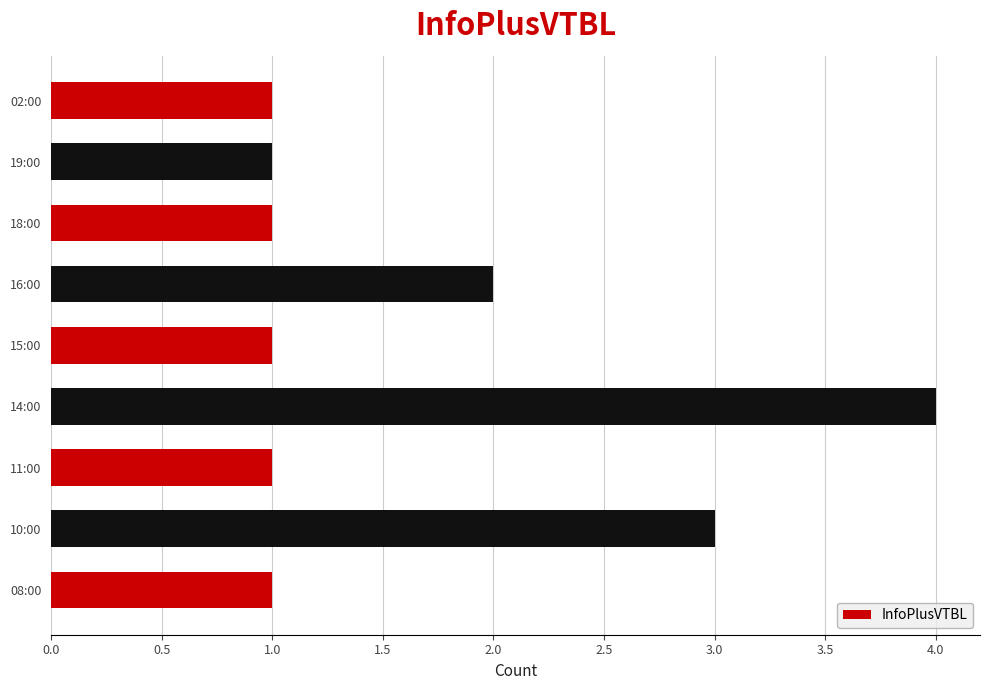

Is it true that the value at 14:00 is 2?

False